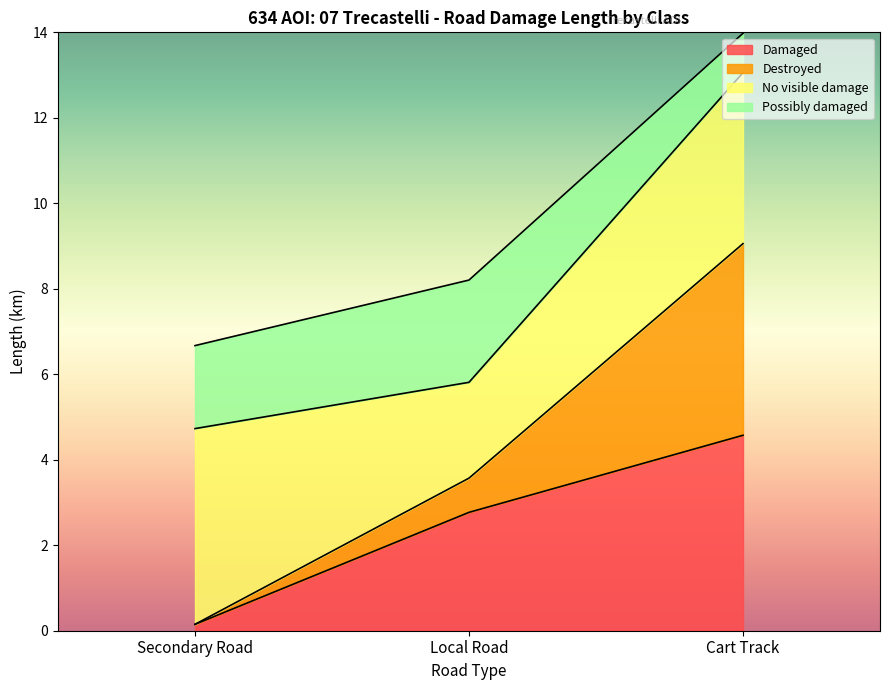

How many values in the Damaged series are below 2?

1